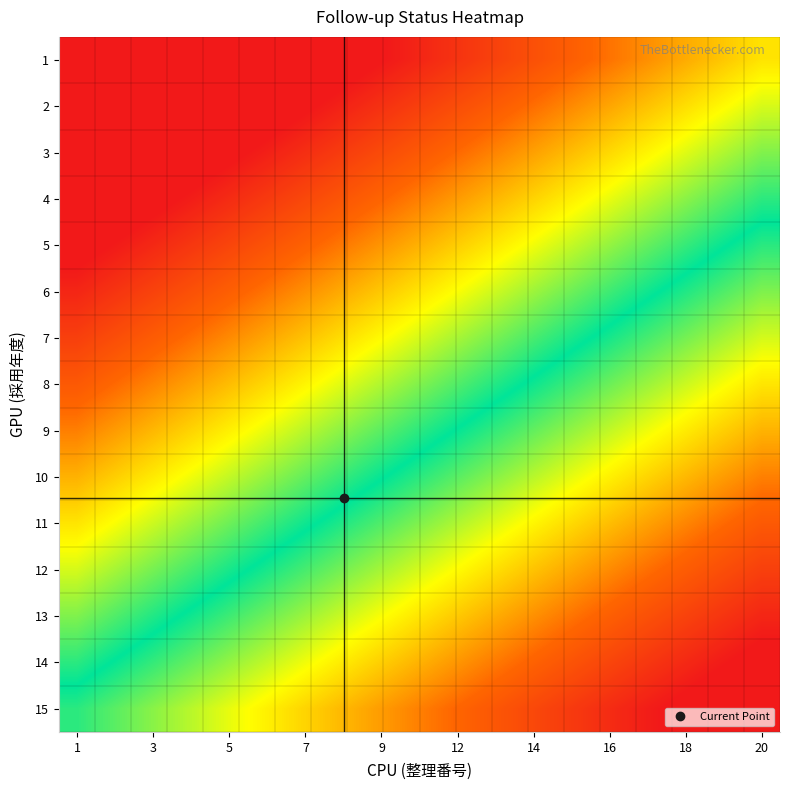

At how many categories does at least one series exceed 0?

20